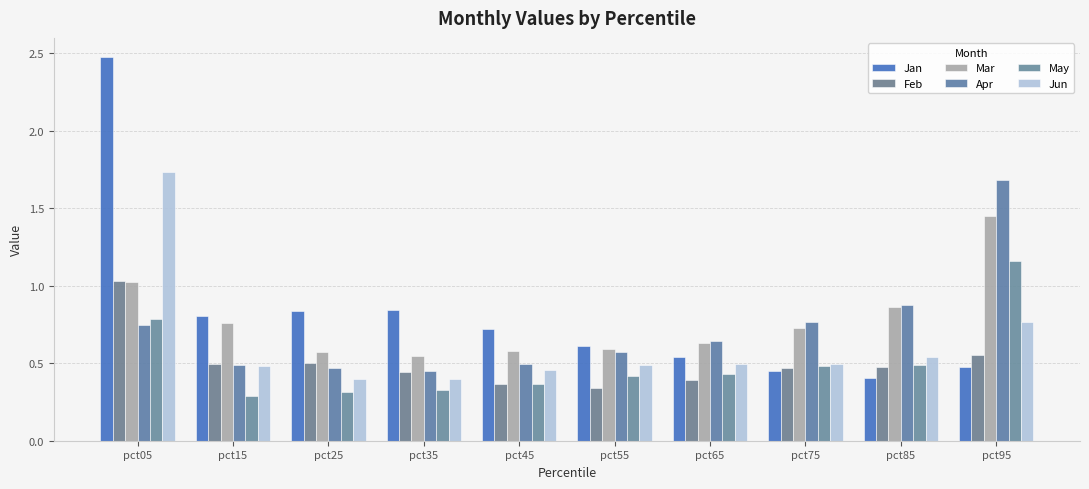

What is the minimum value shown in the chart?

0.3